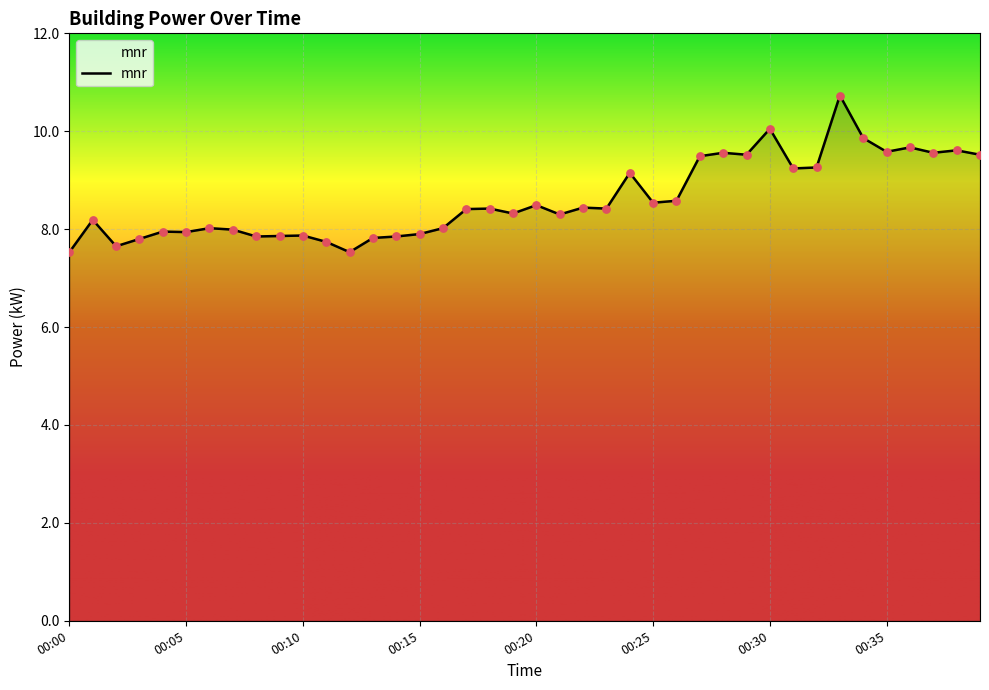

What is the smallest value displayed?

7.5